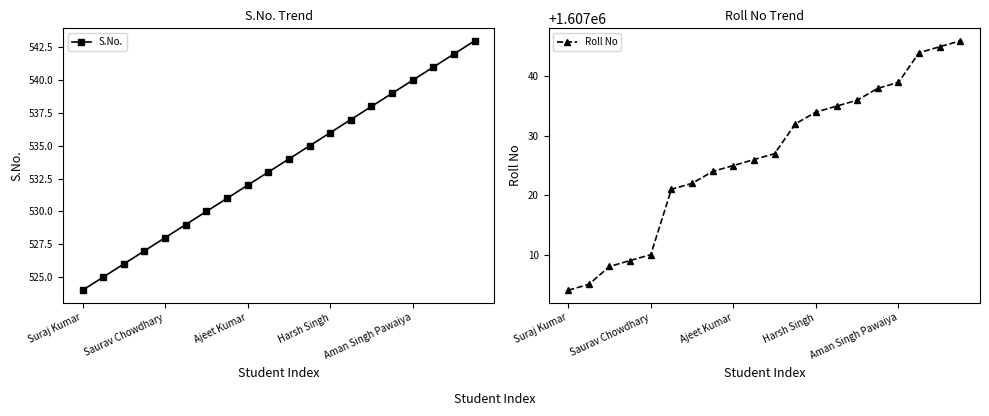

Is it true that S.No. equals 534 at 10?

True